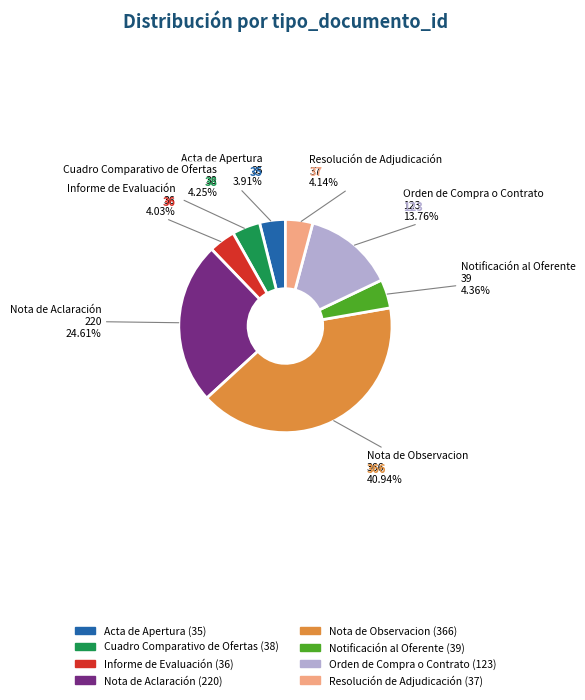

What is the ratio of the value at Resolución de Adjudicación to the value at Acta de Apertura?

1.1